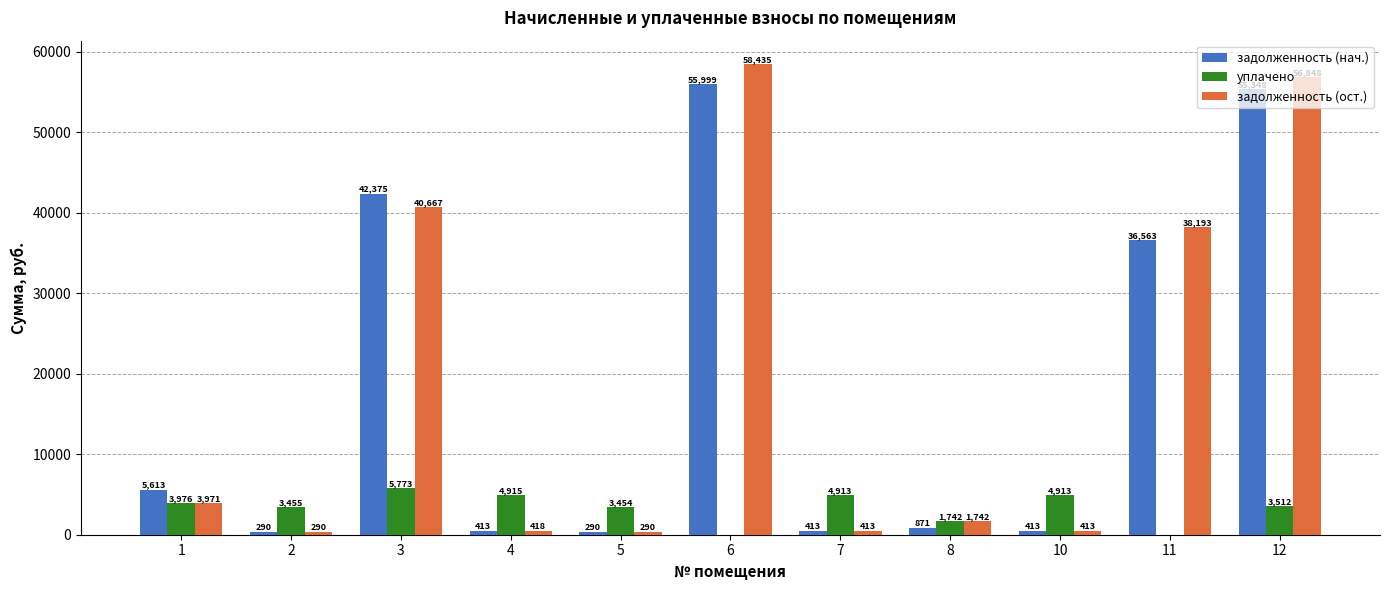

What is the greatest value displayed?

58435.3